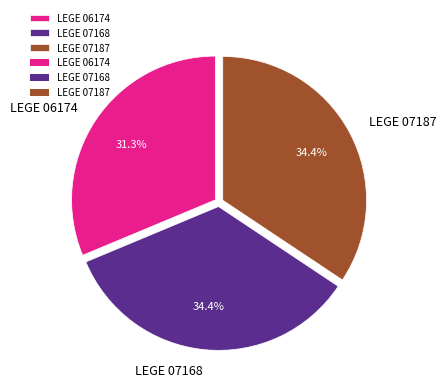

Does LEGE 07187 represent more than half of the total?

No